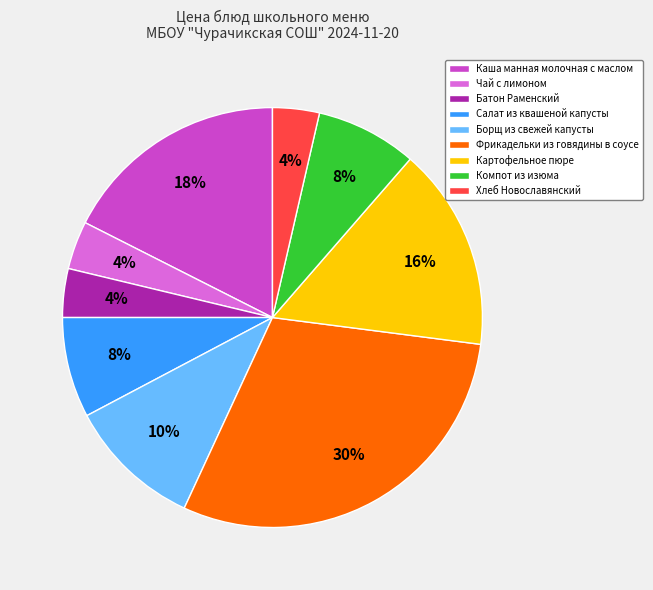

To the nearest percent, what is the combined percentage of Борщ из свежей капусты and Салат из квашеной капусты?

18%